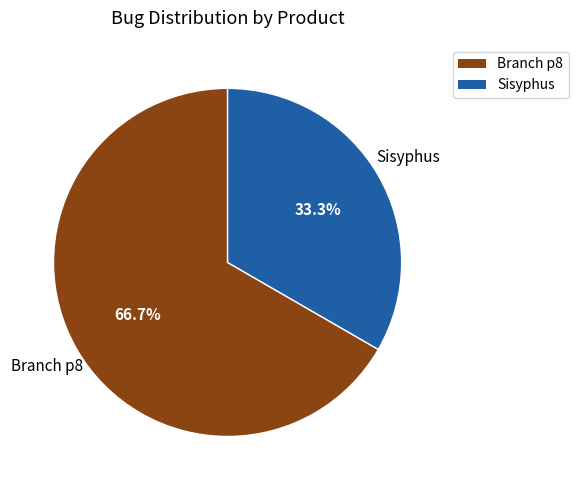

Does any single category account for the majority?

Yes